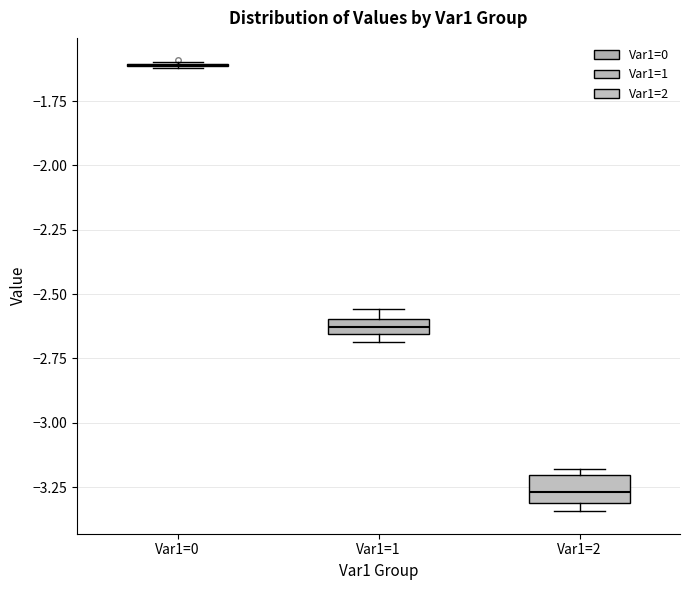

Comparing the boxes themselves (not the whiskers), which one is the tallest?

Var1=2